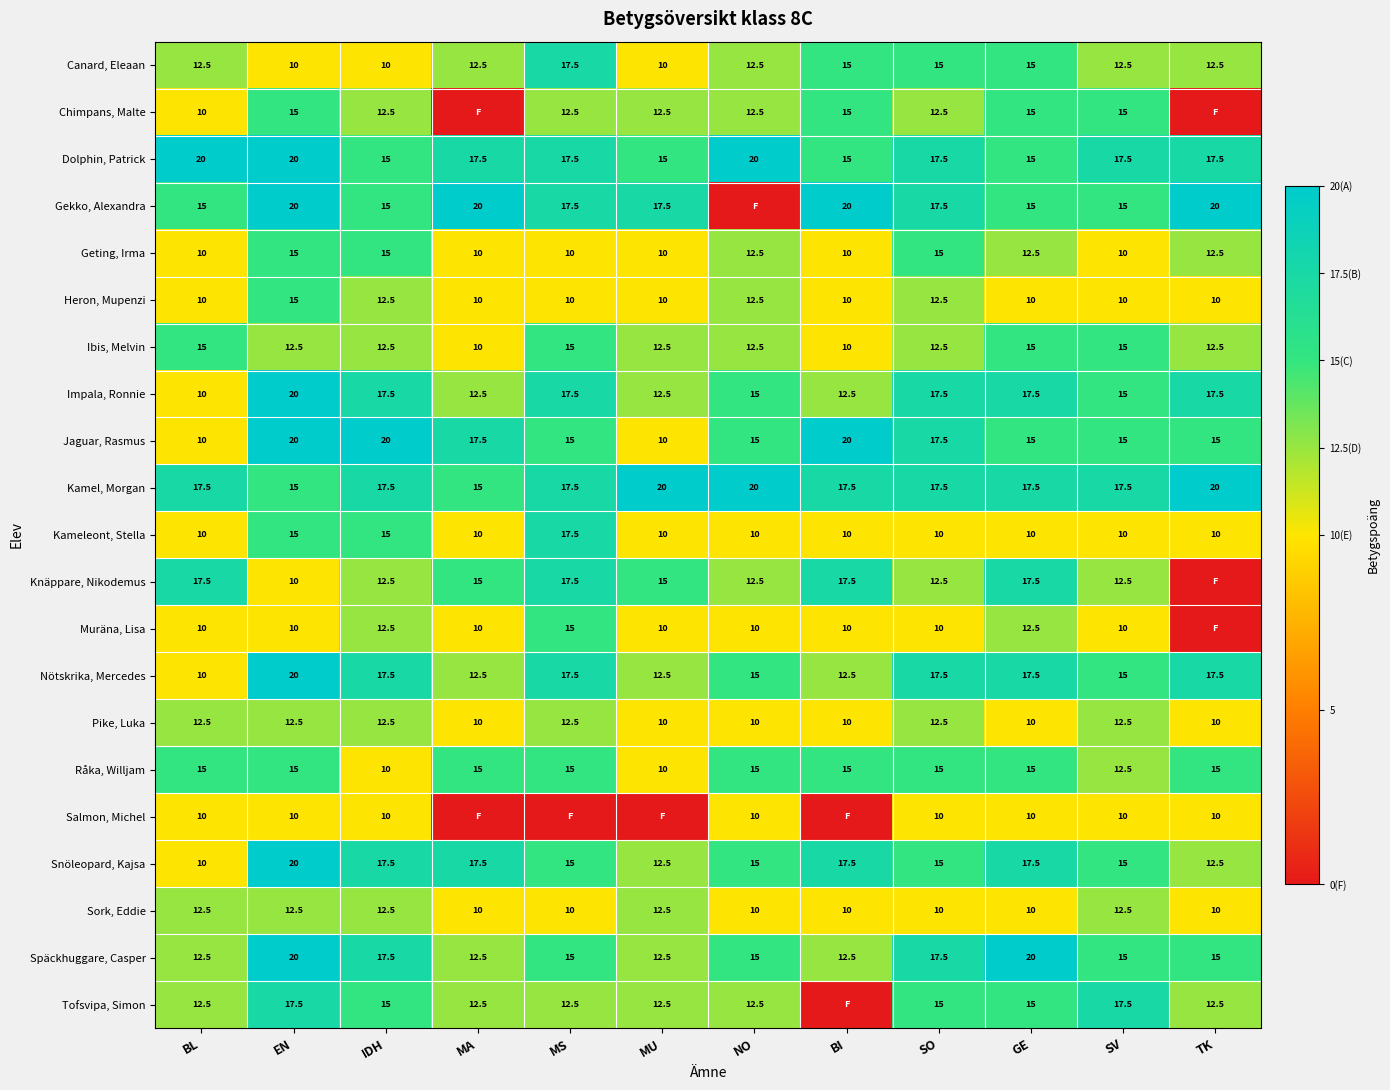

The Kamel, Morgan series shows 17.5 at SV. True or false?

True